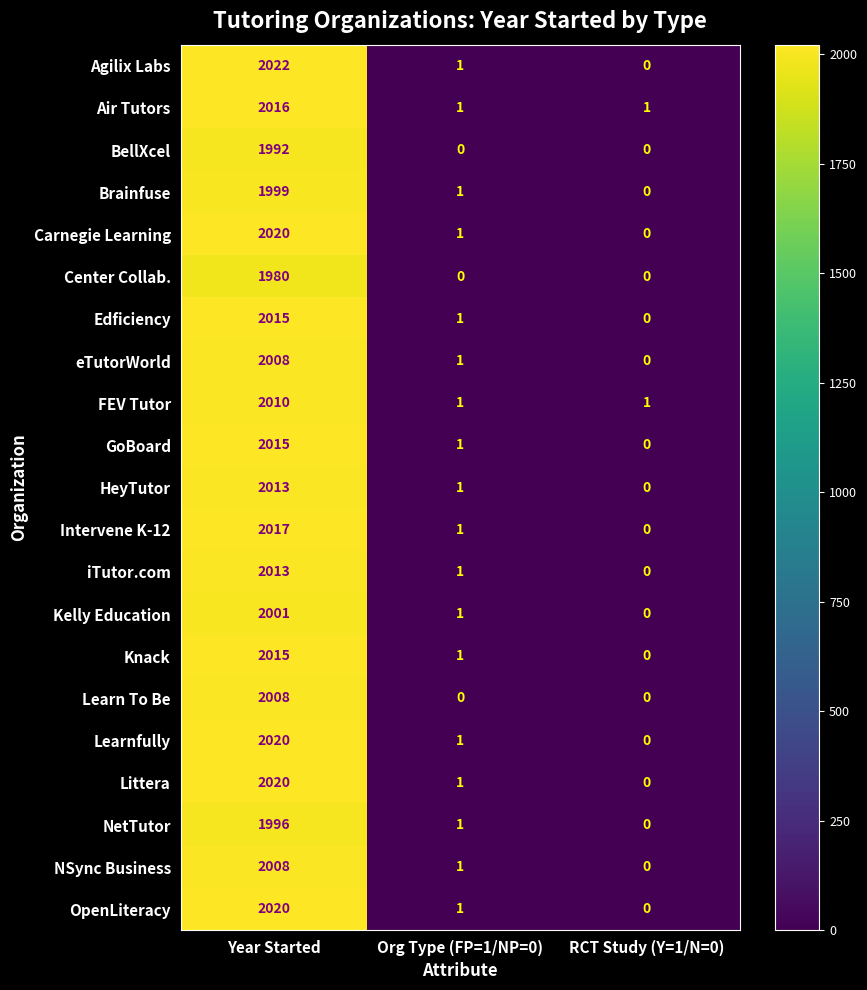

Is it true that Intervene K-12 equals 555 at Year Started?

False